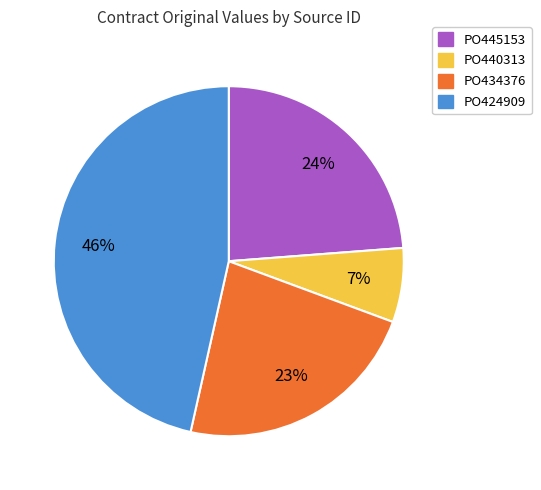

Which has a higher value, PO440313 or PO424909?

PO424909